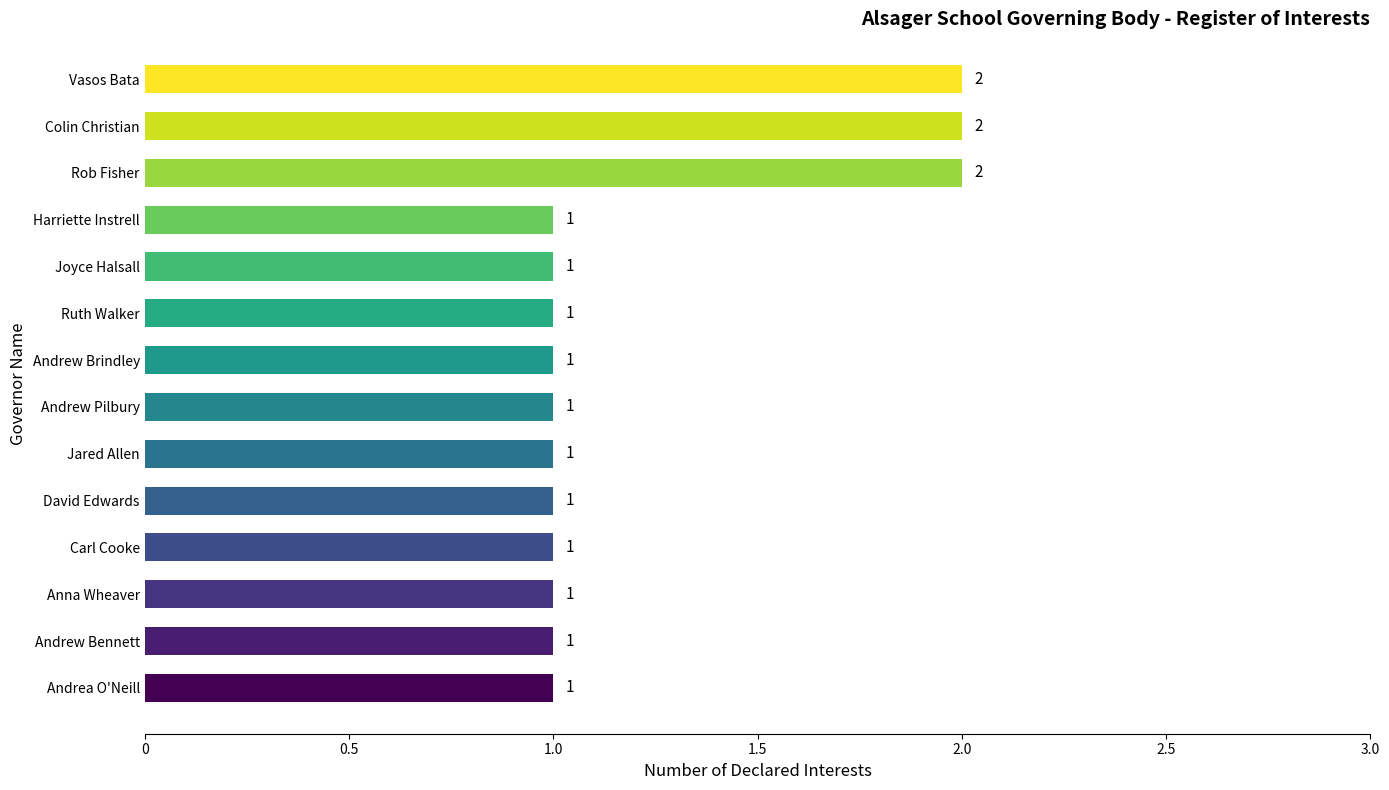

What is the difference between the maximum and second lowest values?

1